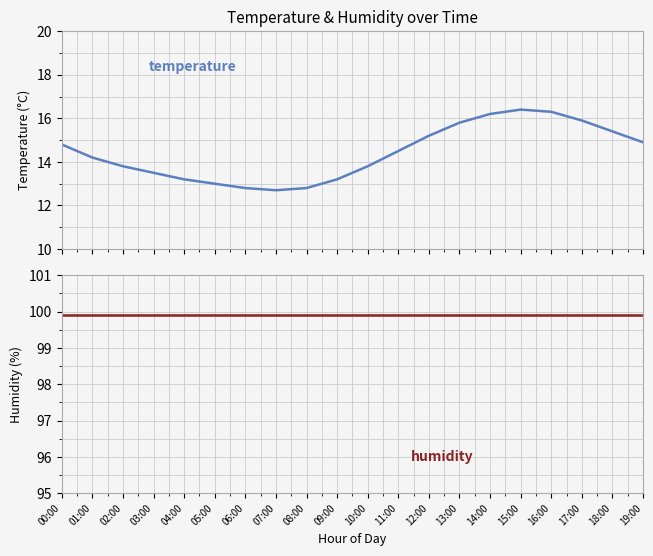

What are all the series names shown in the legend?

temperature, humidity